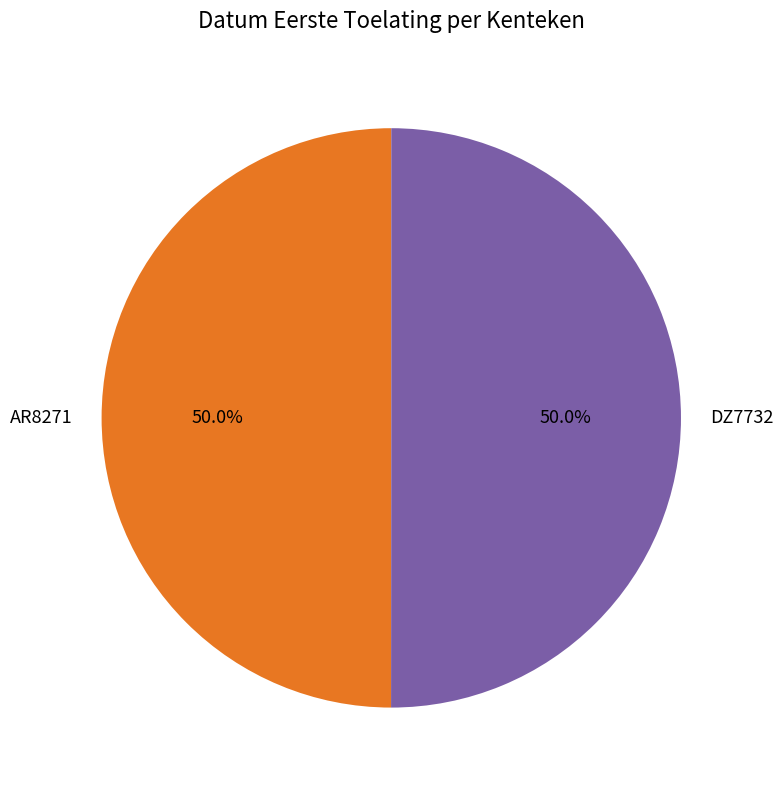

Approximately how many times larger is the value at AR8271 compared to DZ7732?

1.0